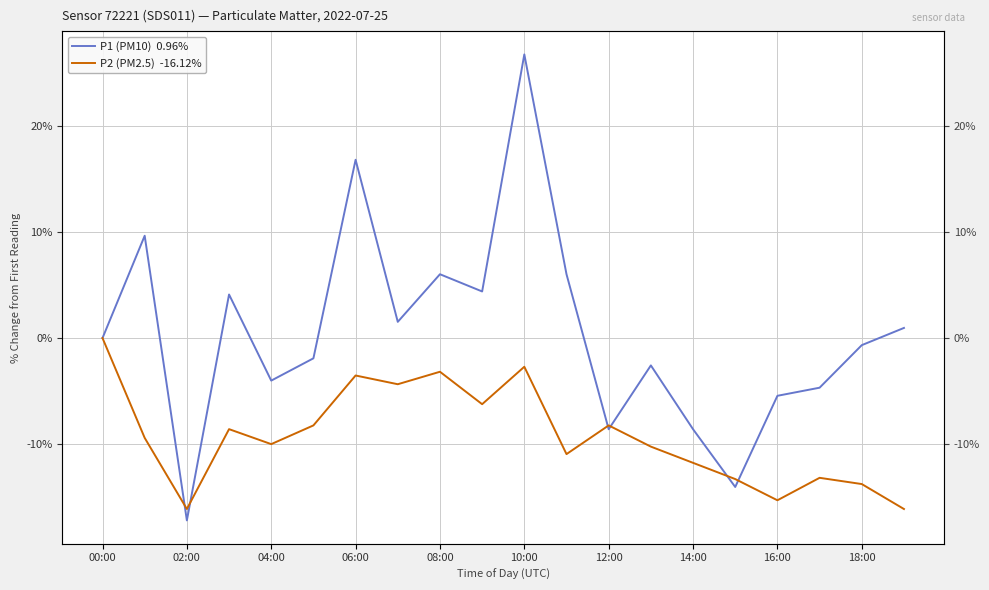

At which category is the sum across all series the highest?

10:00